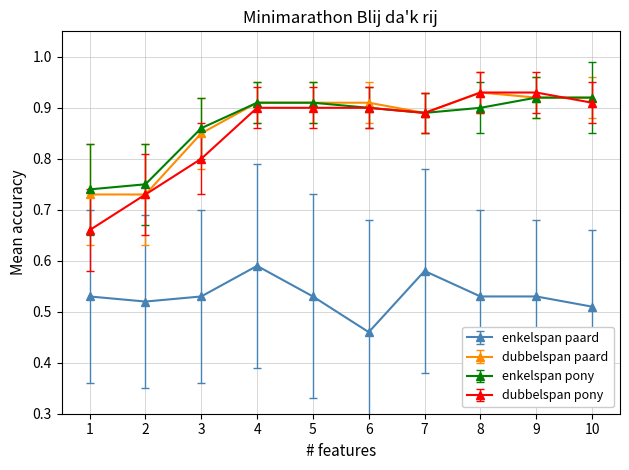

The value of enkelspan pony at 8 is 0.5. True or false?

False